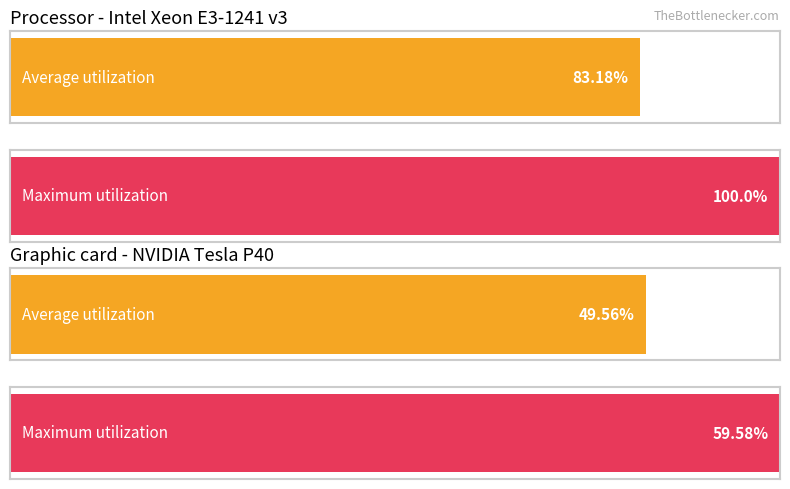

The chart shows a value of 16.1 at 6-Fri. True or false?

False